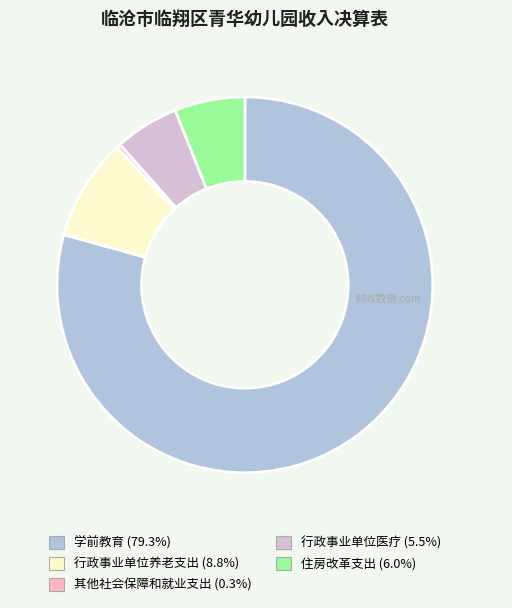

Is 行政事业单位养老支出 (8.8%) the majority of the pie?

No